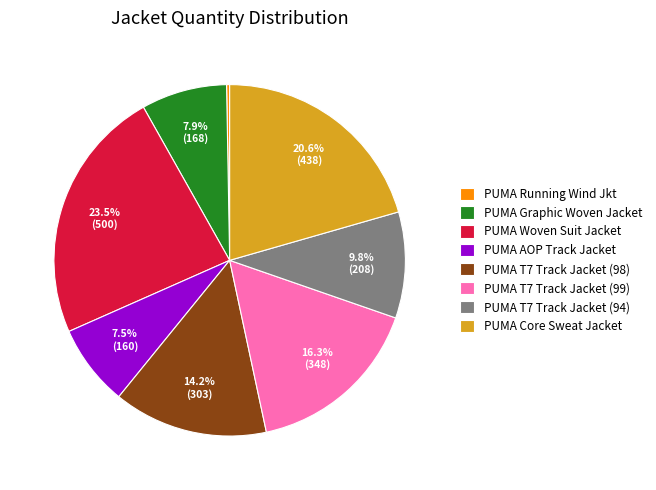

Do PUMA T7 Track Jacket (99) and PUMA Running Wind Jkt together represent more than half of the pie?

No